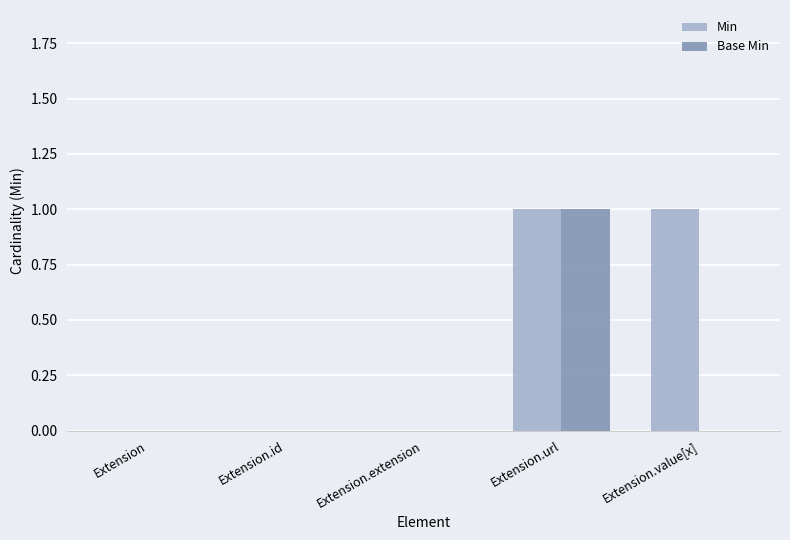

At which category is the sum across all series the highest?

Extension.url